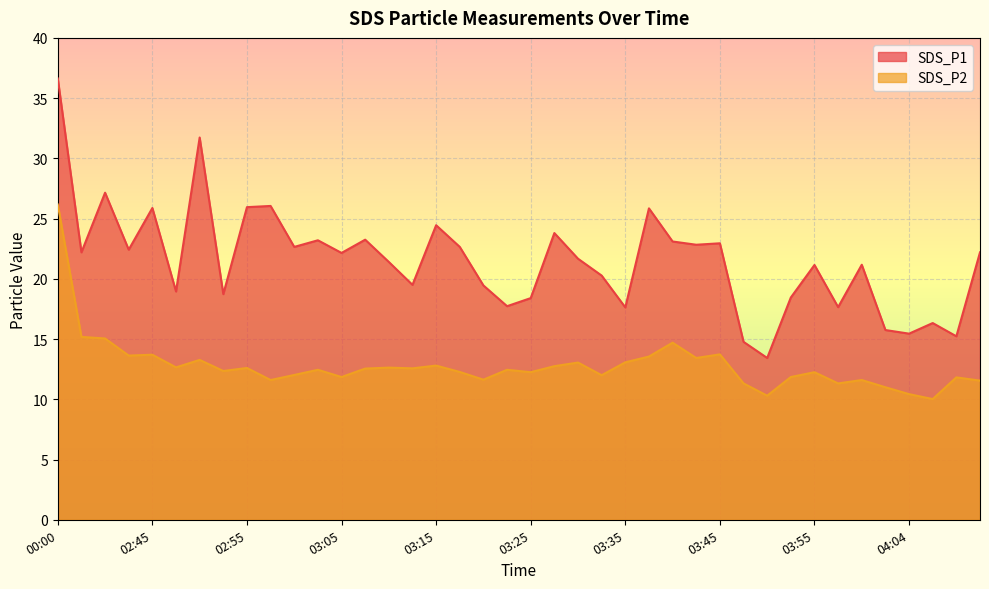

Which category has the highest value in the SDS_P1 series?

00:00